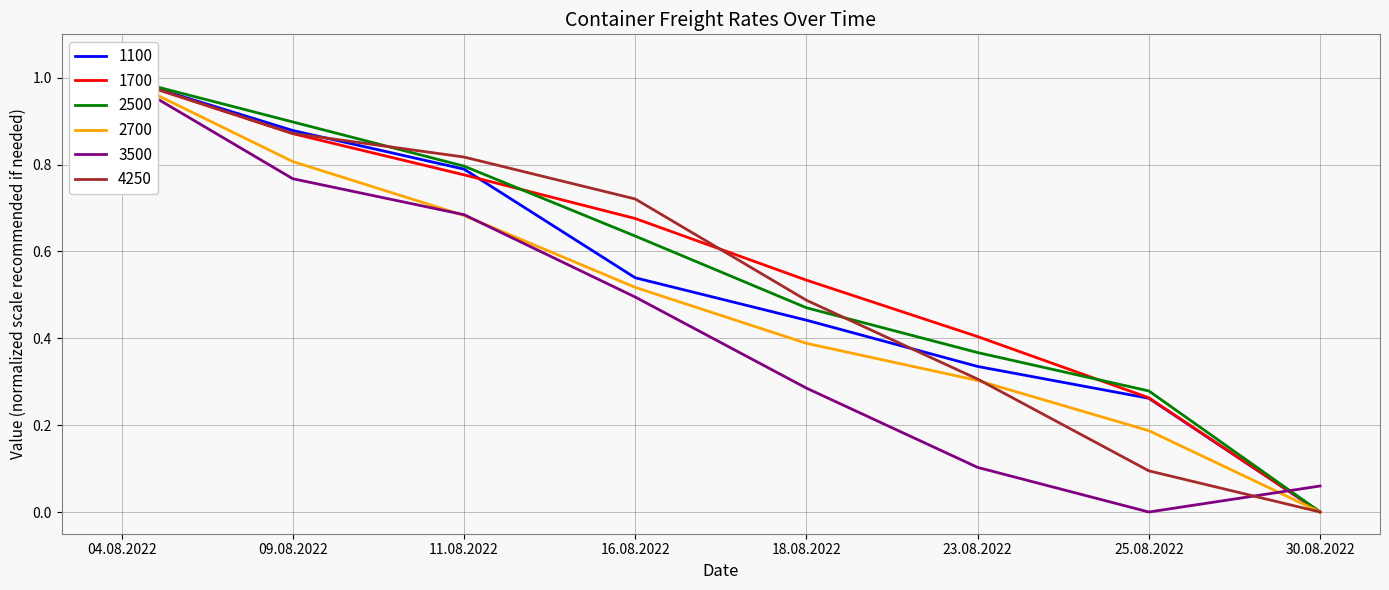

Count the number of data series in this chart.

6